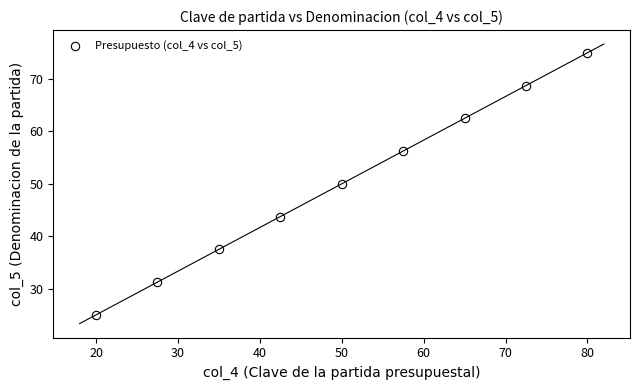

What is the range of X values (max minus min)?

60.0